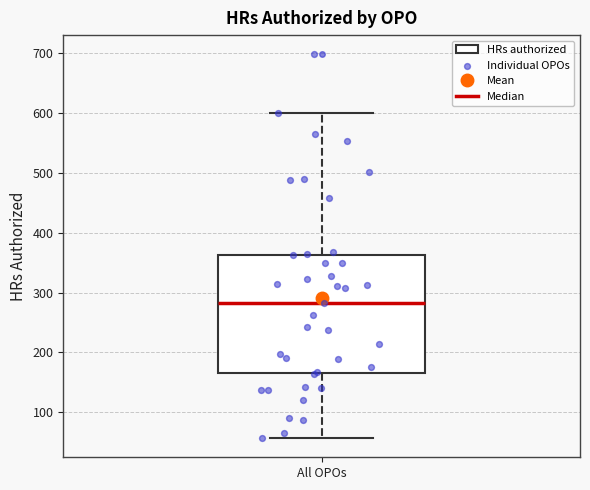

Transcribe this box plot: give where the median line is, the range the box spans, and where the two whiskers end, as read against the y-axis. The values are not printed on the chart, so give them approximately, as read against the axis.

median 280, box 170 to 360, whiskers 60 to 600